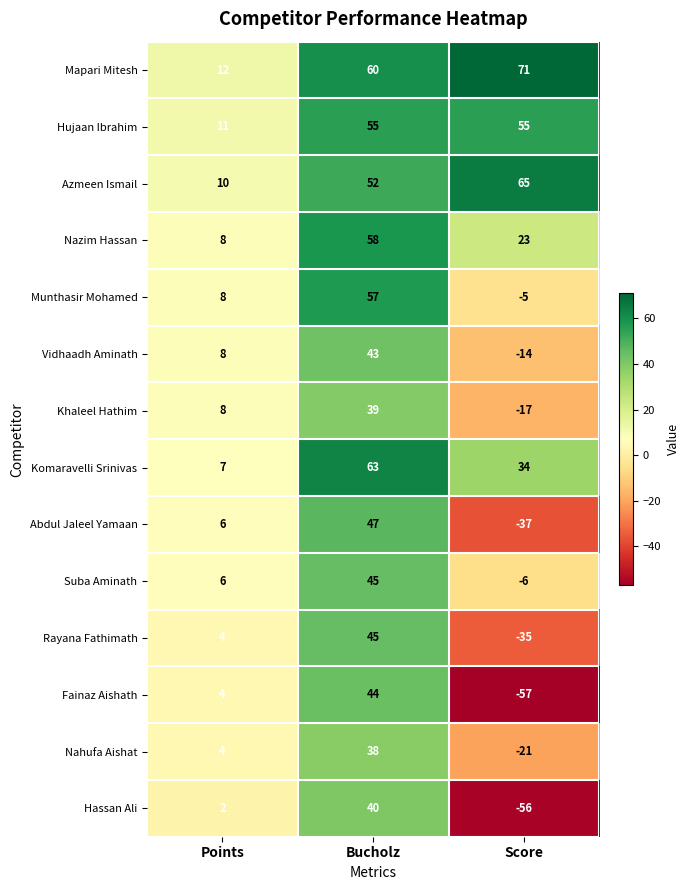

At Score, list the series in order from largest to smallest.

Mapari Mitesh, Azmeen Ismail, Hujaan Ibrahim, Komaravelli Srinivas, Nazim Hassan, Munthasir Mohamed, Suba Aminath, Vidhaadh Aminath, Khaleel Hathim, Nahufa Aishat, Rayana Fathimath, Abdul Jaleel Yamaan, Hassan Ali, Fainaz Aishath